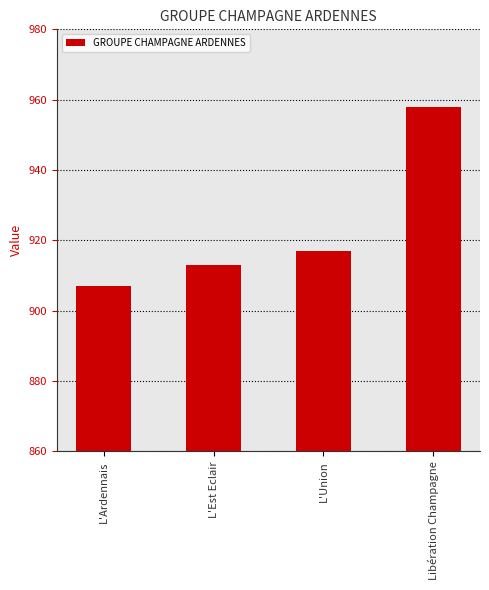

How many series are shown in this chart?

1